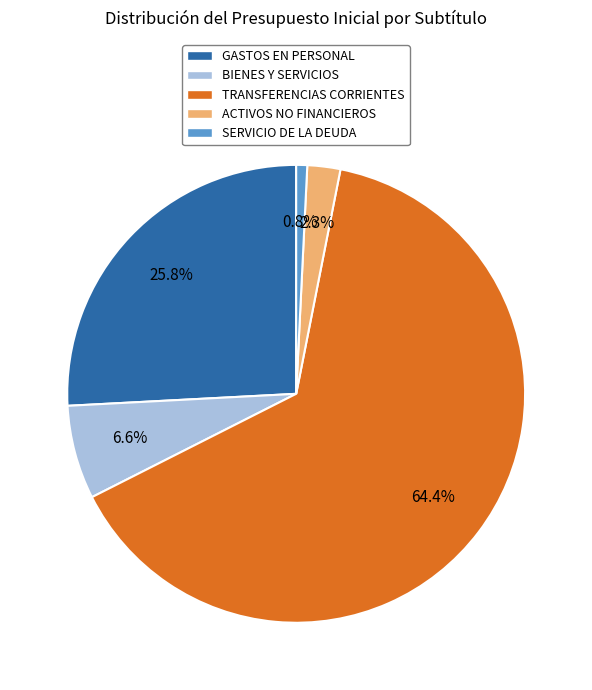

Rank the categories by value from lowest to highest.

SERVICIO DE LA DEUDA, ACTIVOS NO FINANCIEROS, BIENES Y SERVICIOS, GASTOS EN PERSONAL, TRANSFERENCIAS CORRIENTES